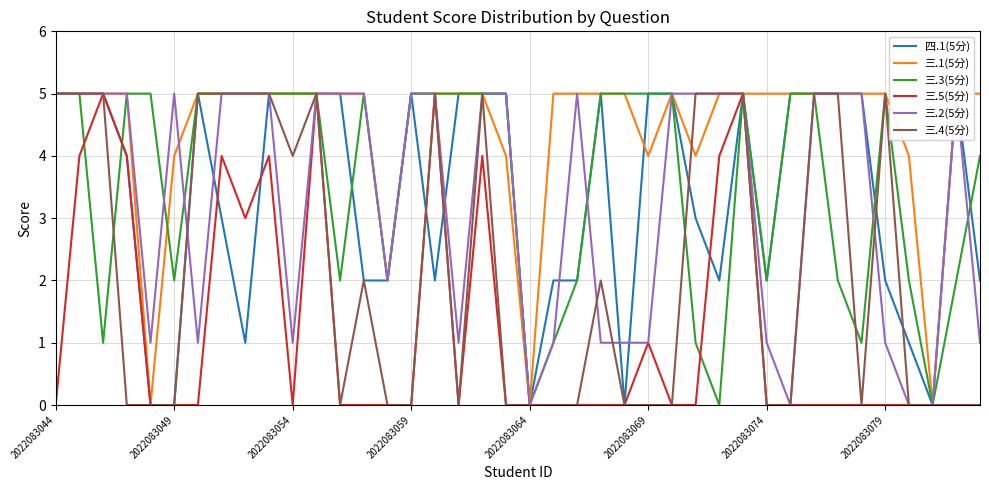

Between 12 and 22, which series saw the biggest shift?

四.1(5分)